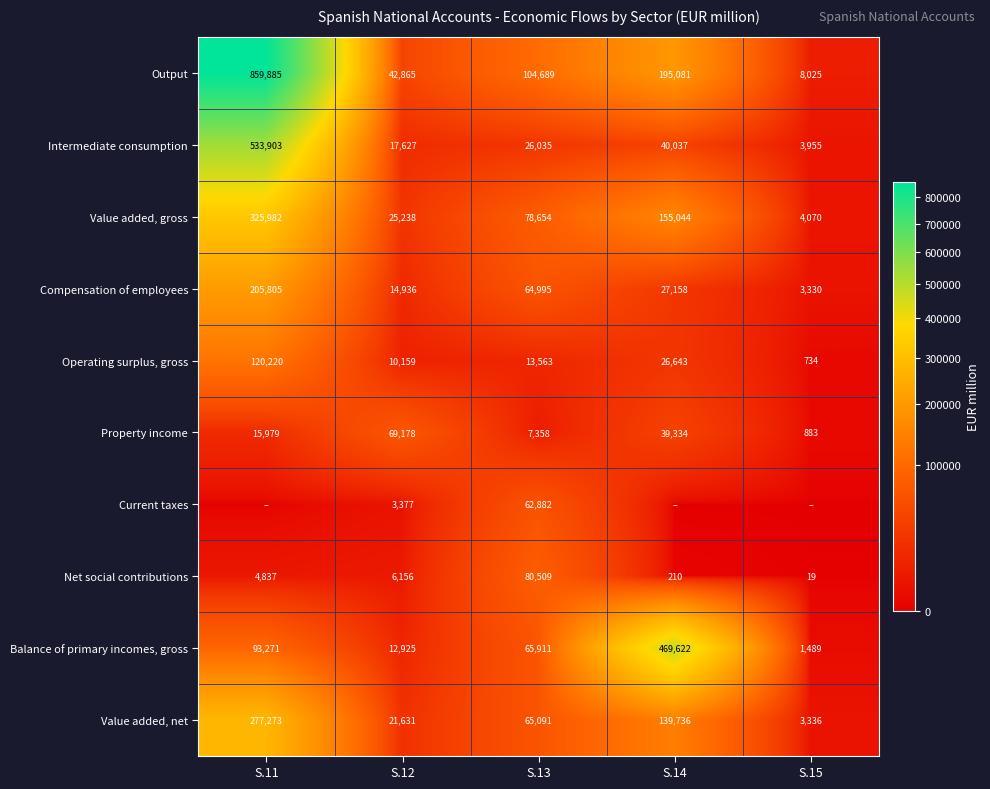

List the labels in order of Value added, gross value, largest first.

S.11, S.14, S.13, S.12, S.15